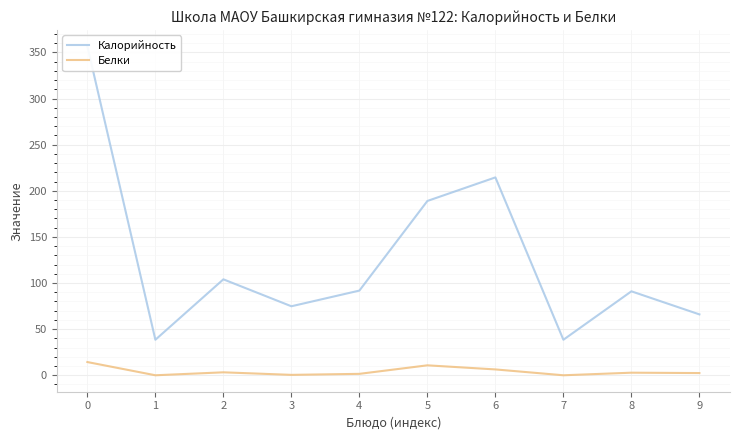

Reading left to right, what are all the values shown in this chart?

Калорийность: 356.6	38.5	104.0	74.8	91.8	188.9	214.5	38.5	91.0	66.0
Белки: 14.3	0.0	3.2	0.4	1.5	10.8	6.3	0.0	2.8	2.4